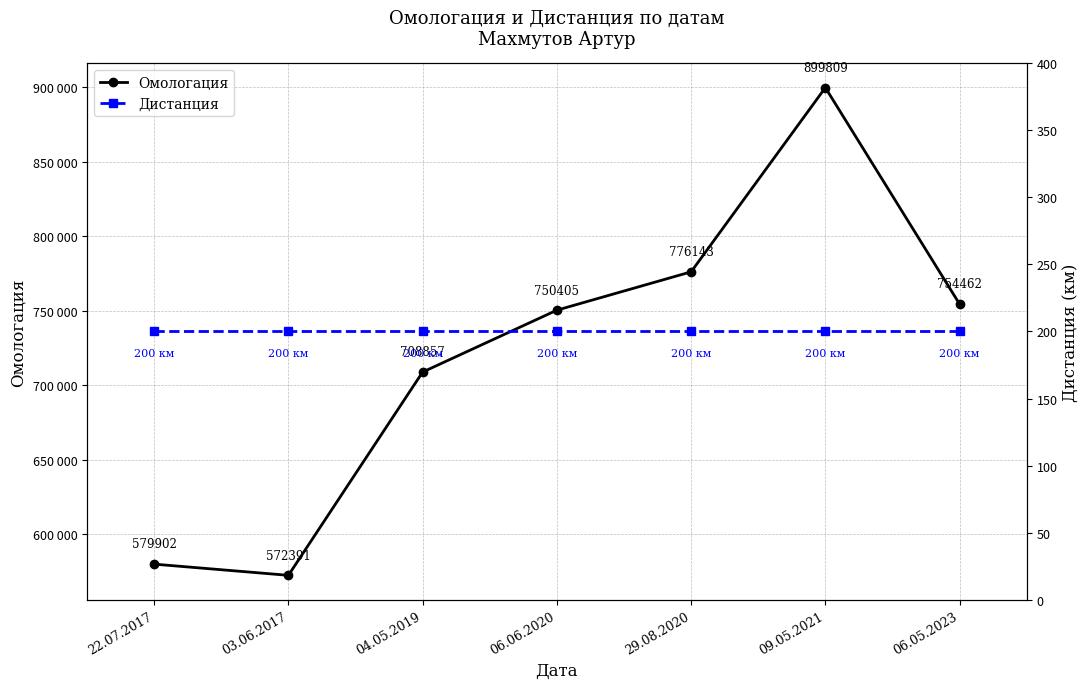

True or false: Дистанция has a value of 200 at 06.05.2023.

True